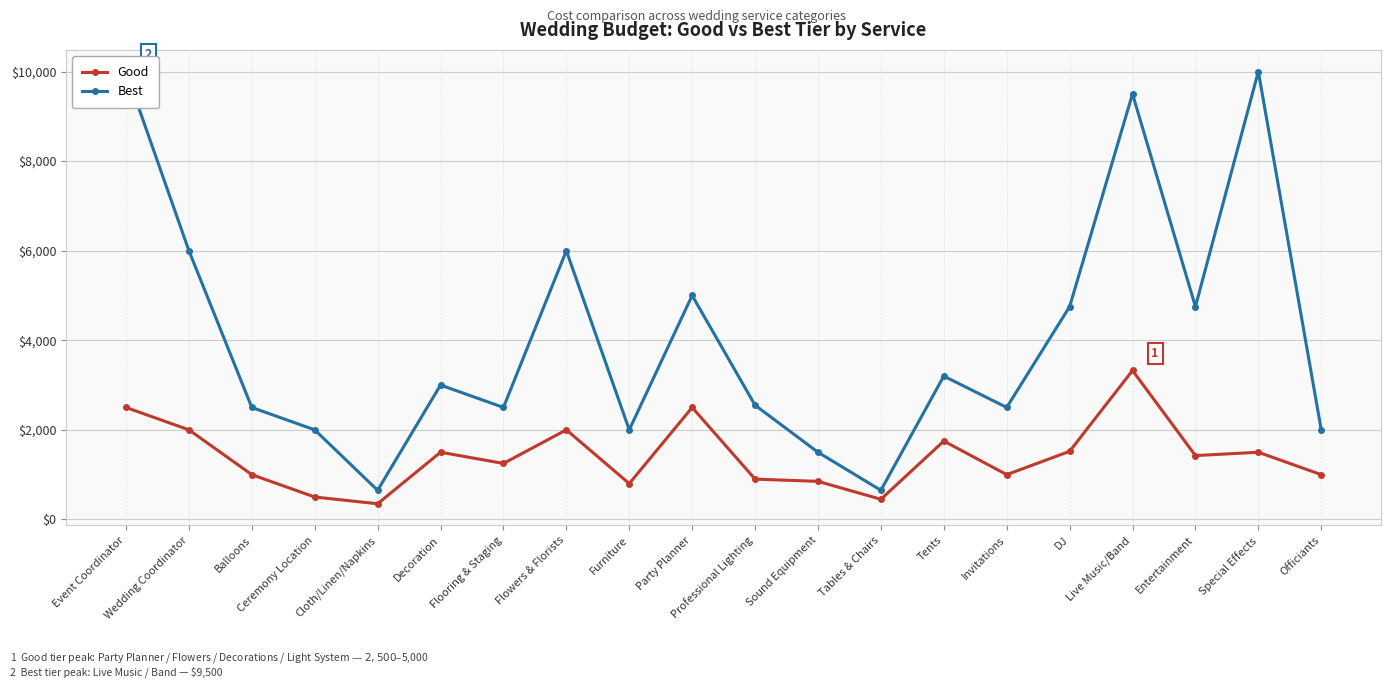

Is it true that Best equals 2500 at Balloons?

True